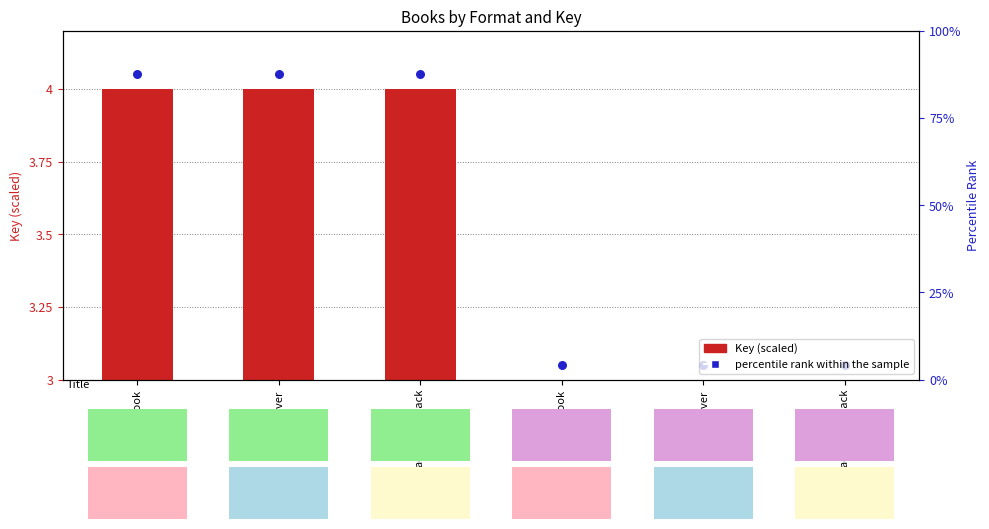

At which category is the sum across all series the highest?

eBook